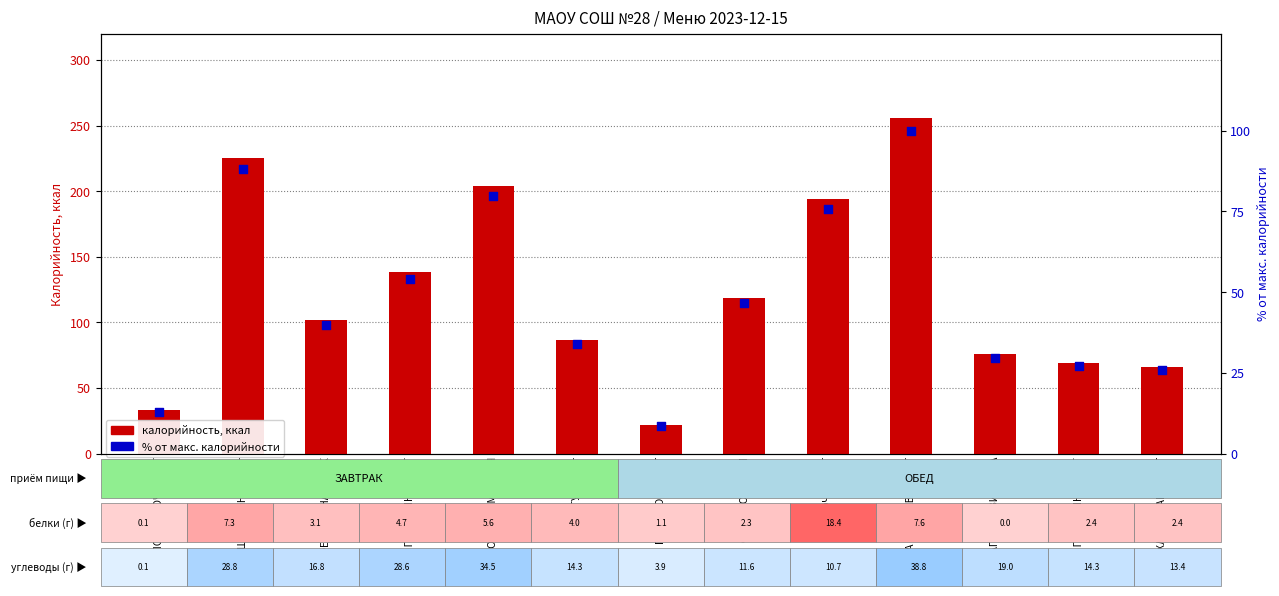

Which series has the largest total across all categories?

калорийность